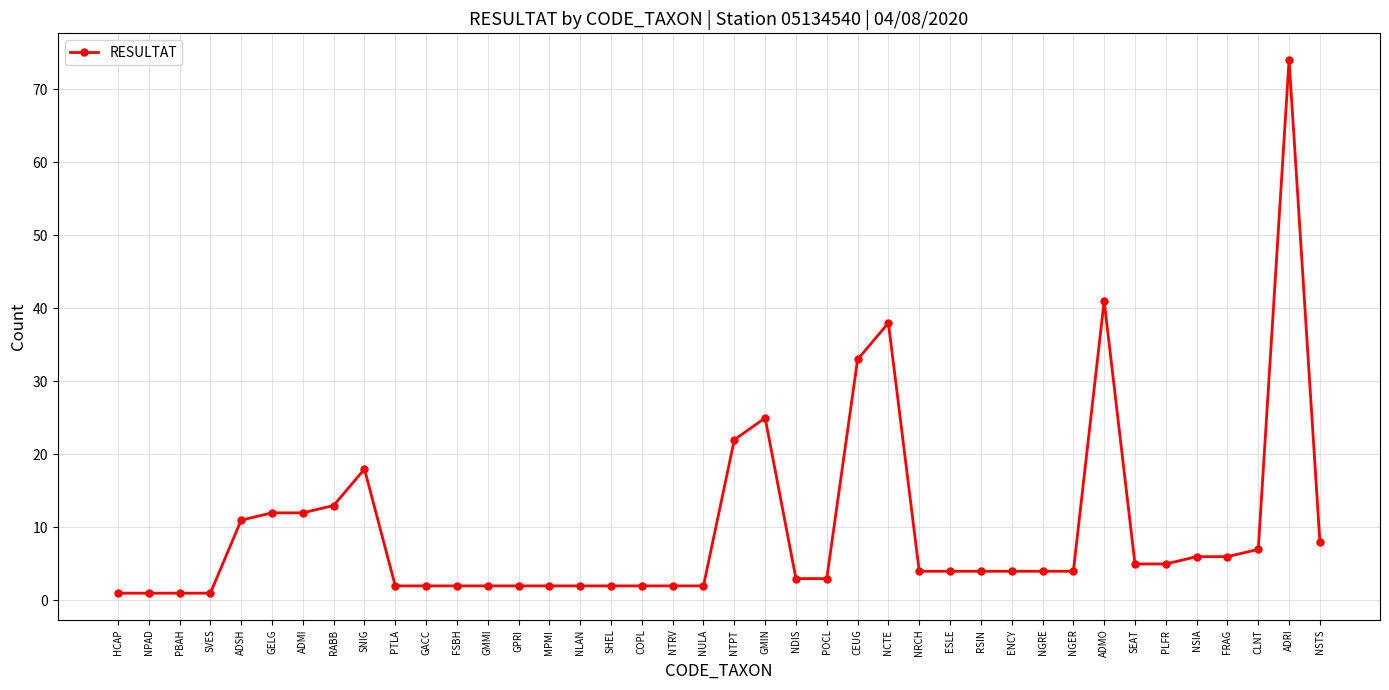

How many lines are shown in the chart?

1